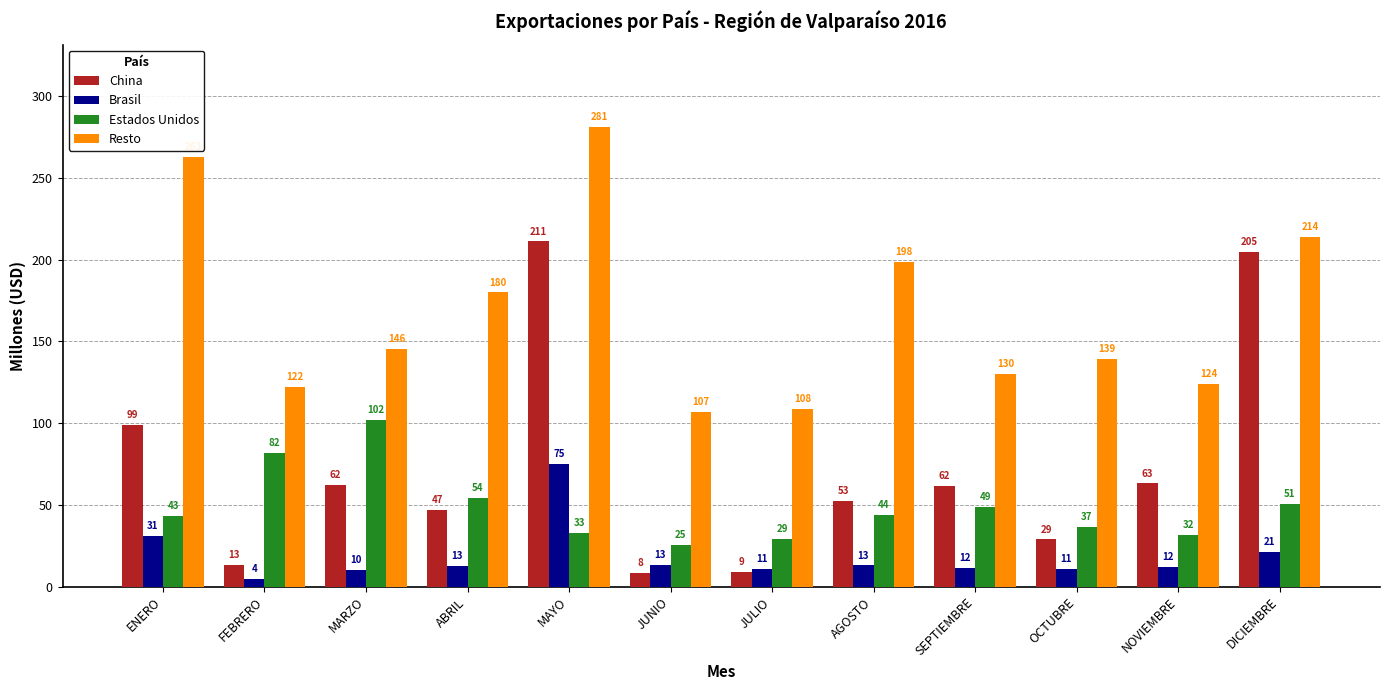

Are the bars grouped side by side (vs. stacked)?

Yes